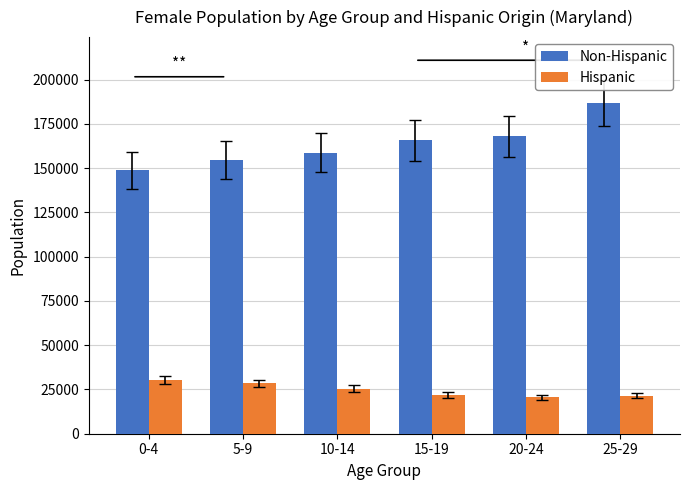

Read the Non-Hispanic value at 15-19.

165758